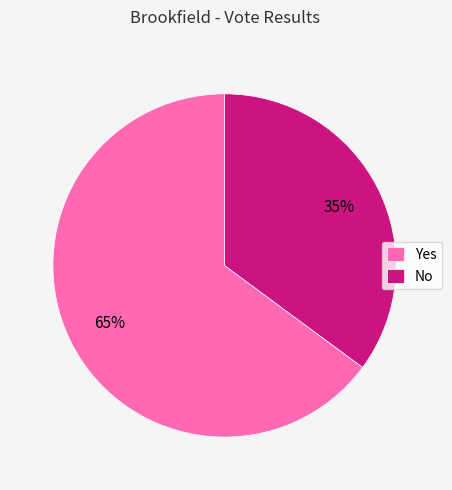

The No slice represents 24% of the pie. True or false?

False